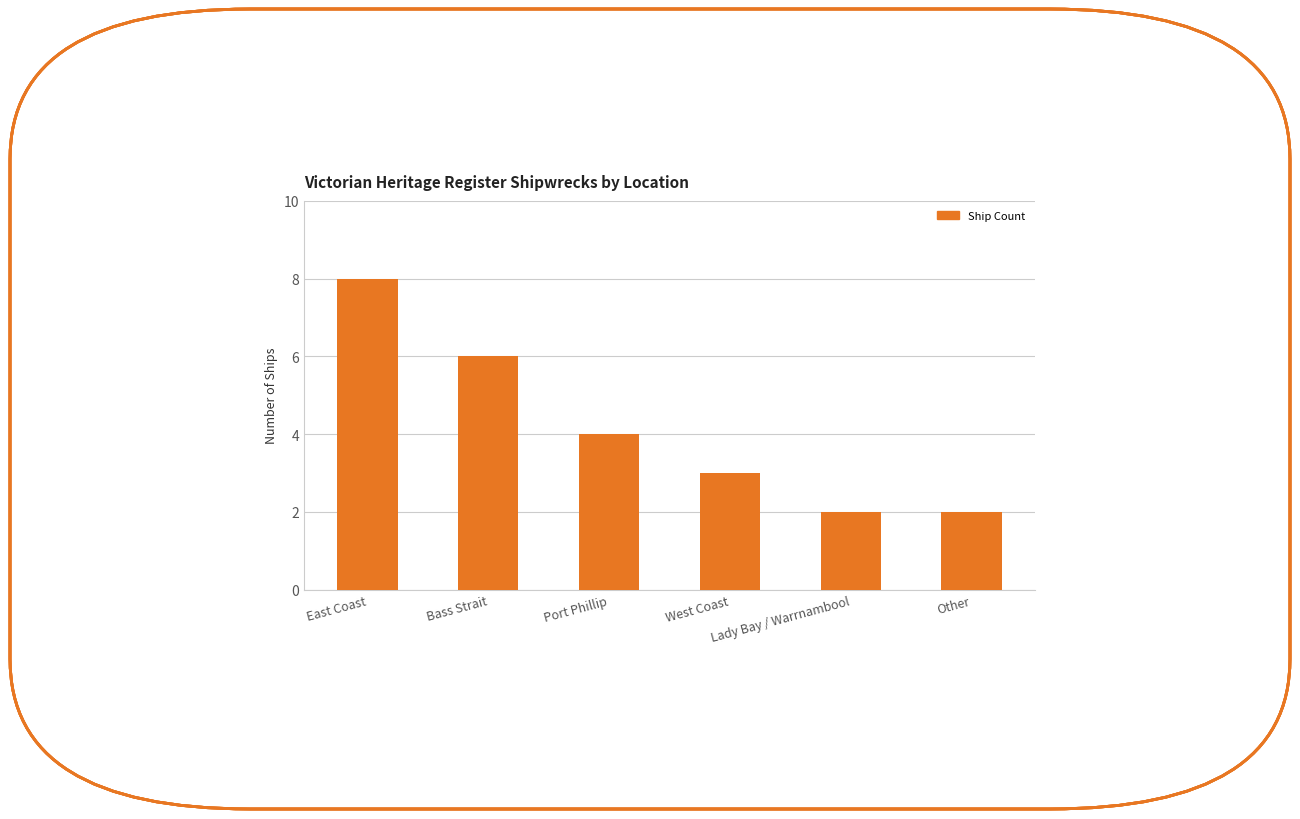

True or false: the data shows 6 at Port Phillip.

False